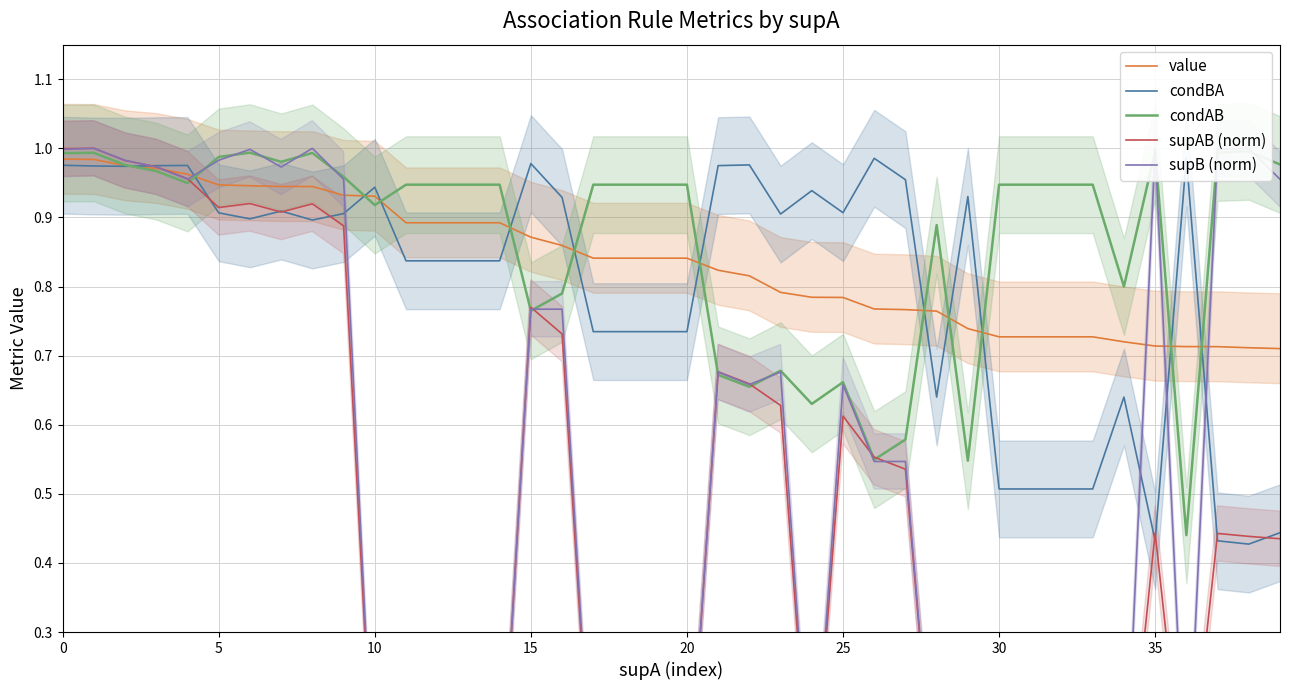

True or false: supB (norm) has a value of 0.0 at 20.

False